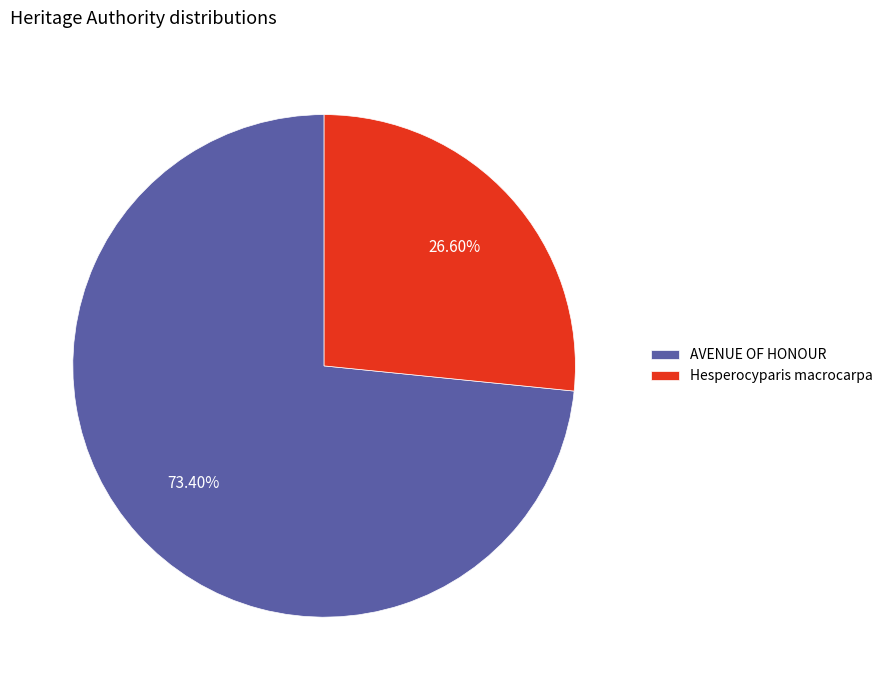

What percentage is the AVENUE OF HONOUR slice, to the nearest percent?

73%